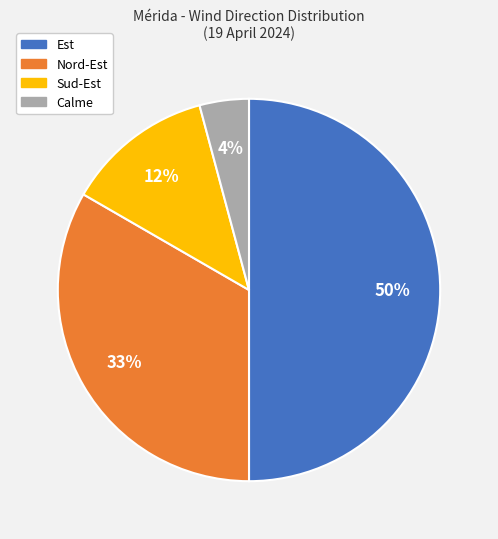

Do Nord-Est and Sud-Est together represent more than half of the pie?

No